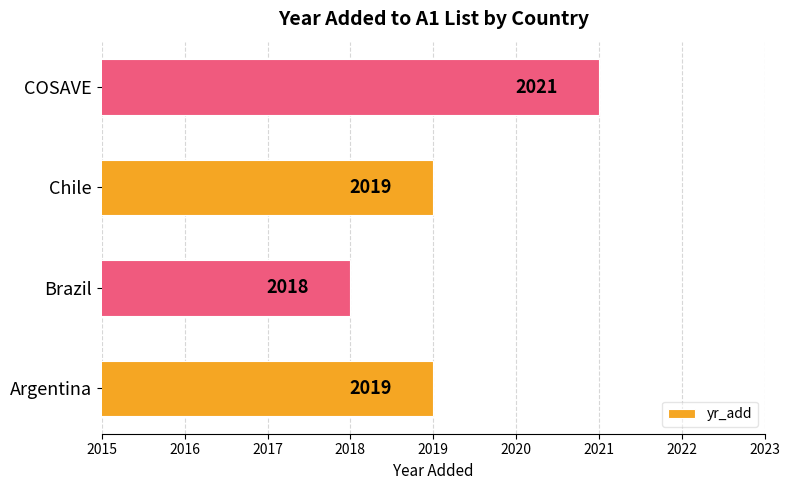

Which category has the lowest value across all series?

Brazil